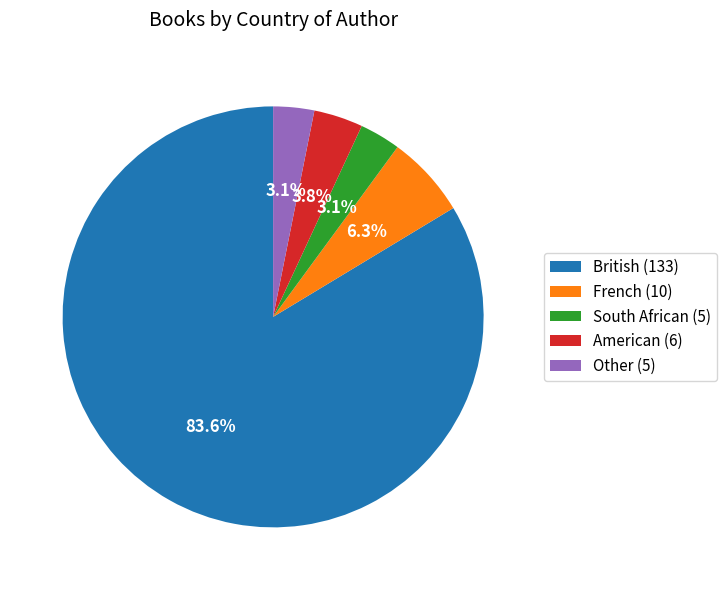

How many slices are in this pie chart?

5